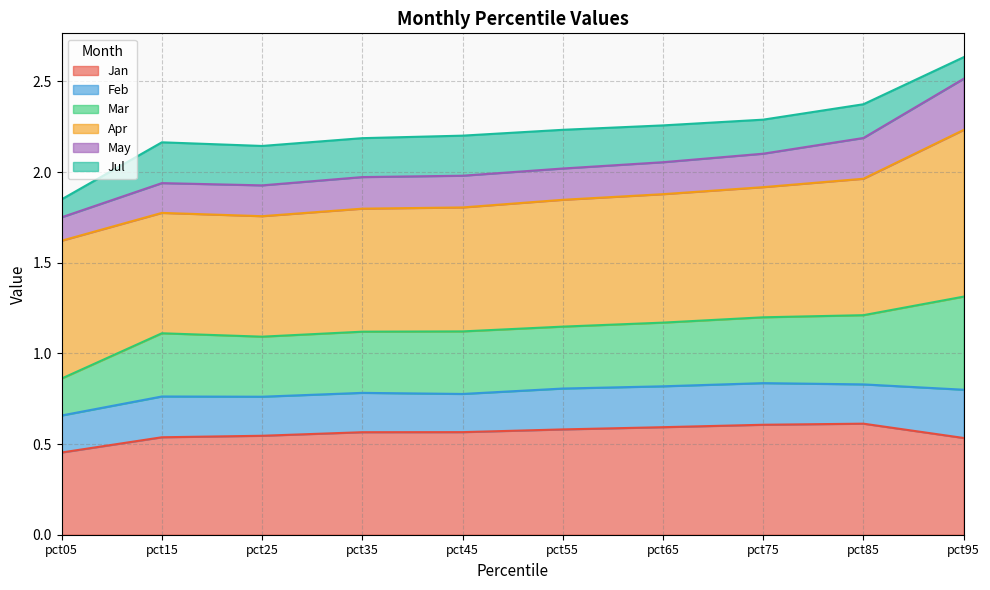

What is the difference between the second highest and minimum values in the Jan series?

0.2